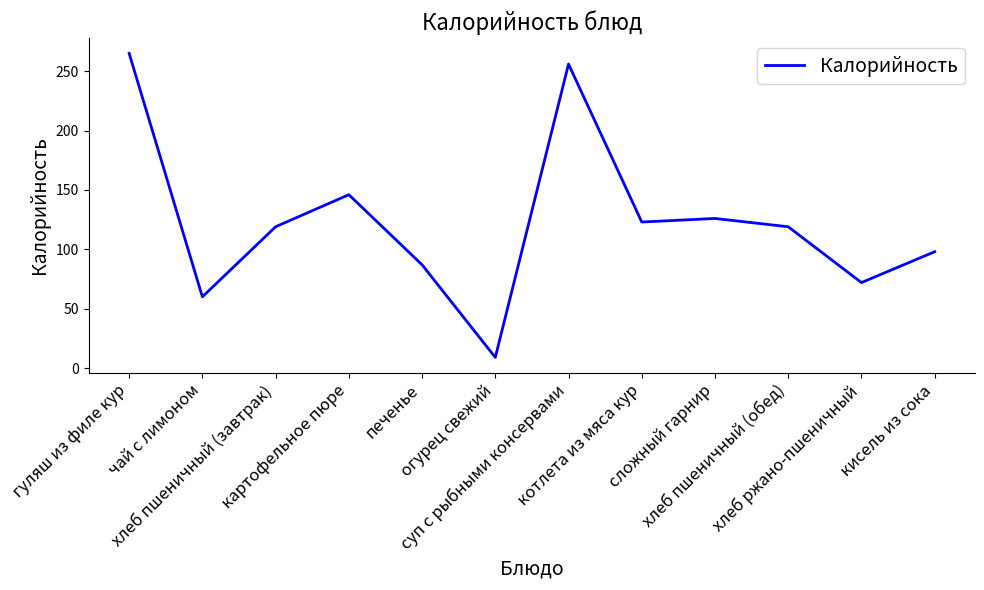

Reading right to left, list all the values displayed in this chart.

98	72	119	126	123	256	9	87	146	119	60	265